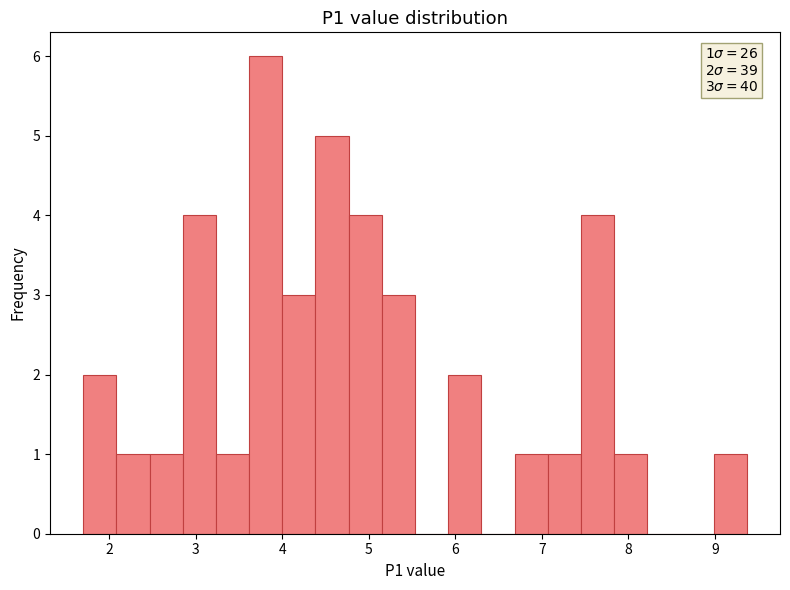

Around what value on the x-axis is the tallest bar? Give the approximate position of its centre, as read against the axis.

3.8